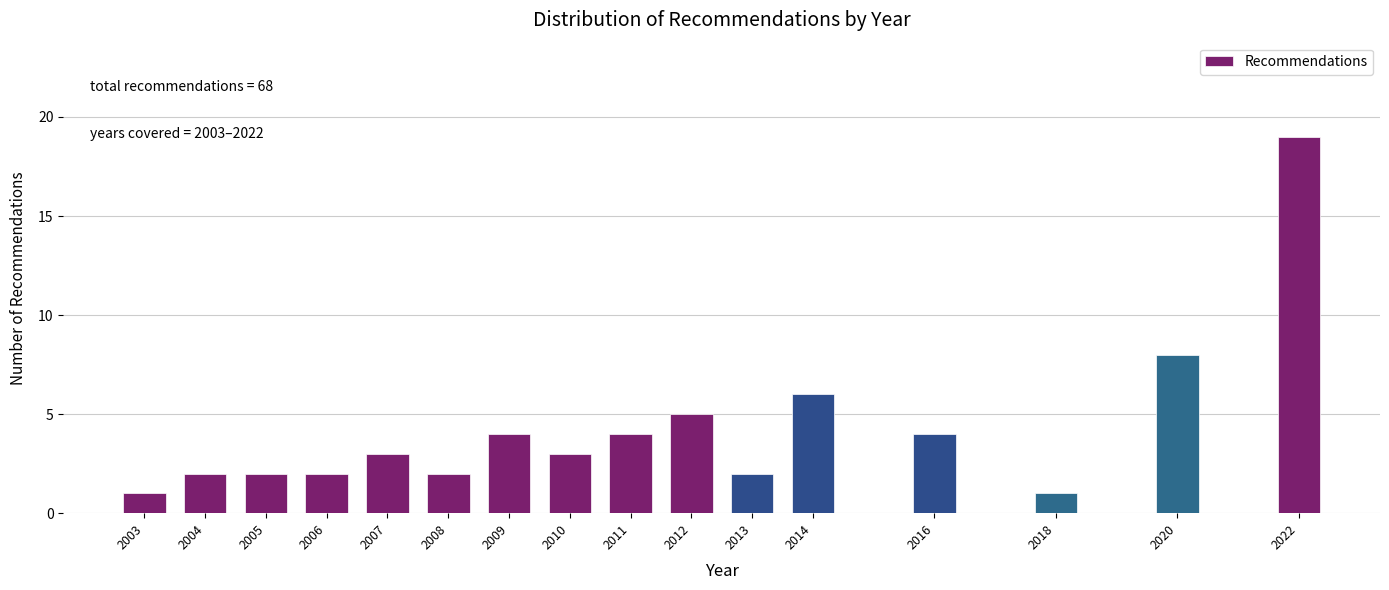

Reading left to right, transcribe all the data shown in this chart.

2003=1	2004=2	2005=2	2006=2	2007=3	2008=2	2009=4	2010=3	2011=4	2012=5	2013=2	2014=6	2016=4	2018=1	2020=8	2022=19